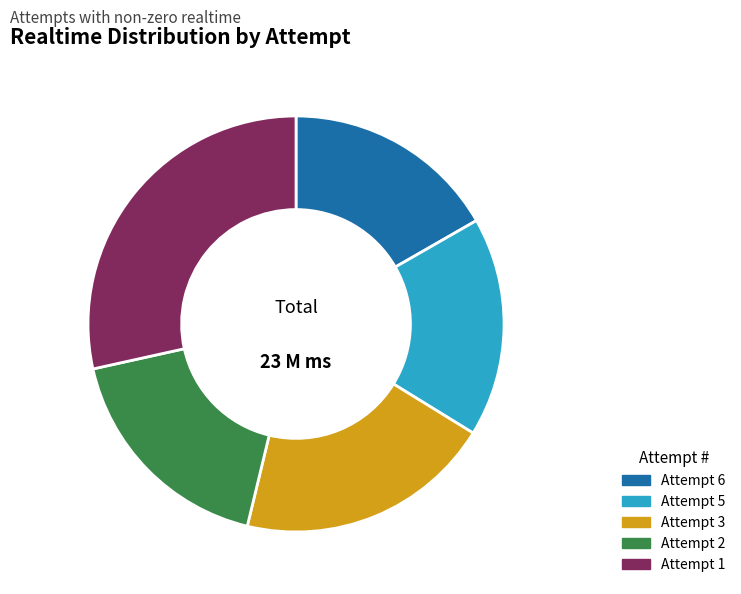

Which category has the biggest portion of the pie?

Attempt 1